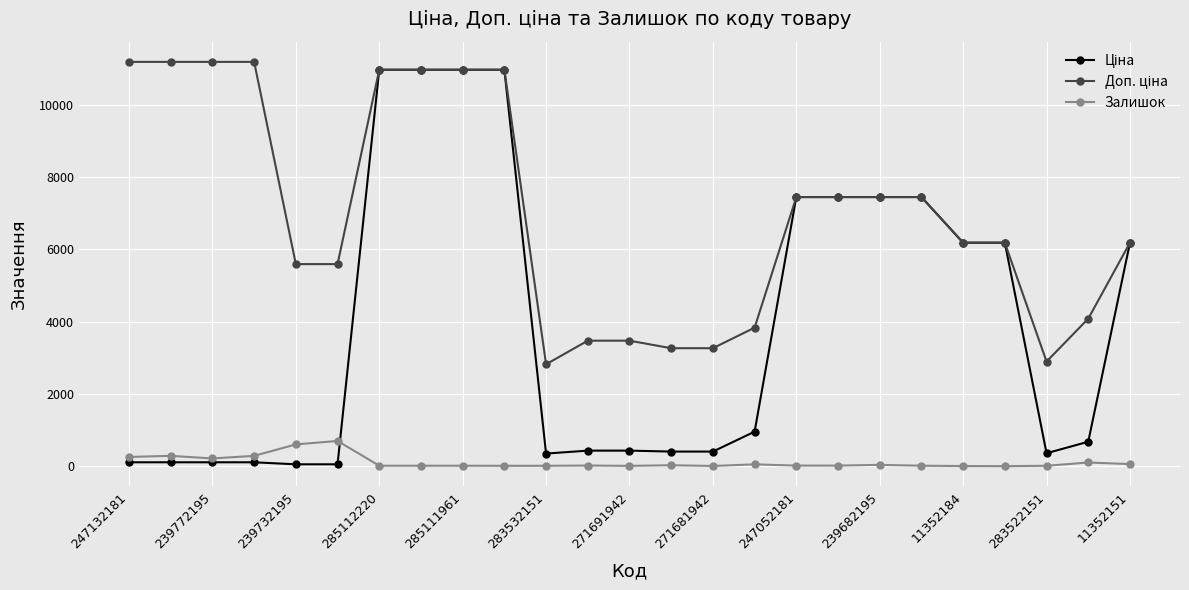

At how many categories does at least one series exceed 7130?

12